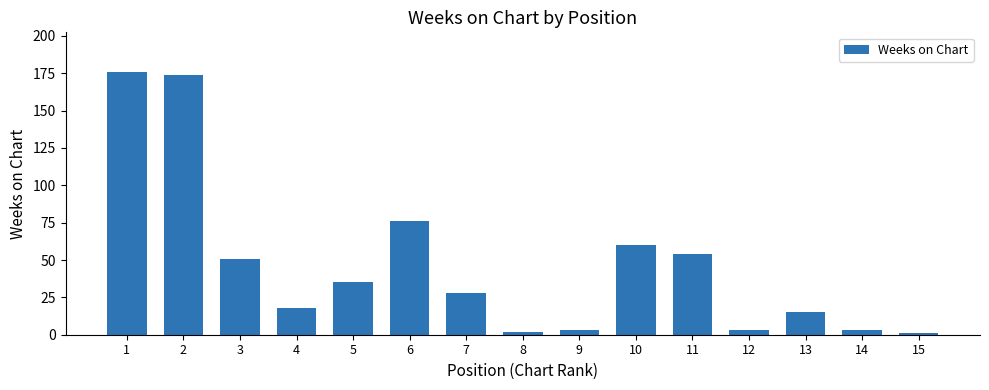

What is the sum of all values?

699